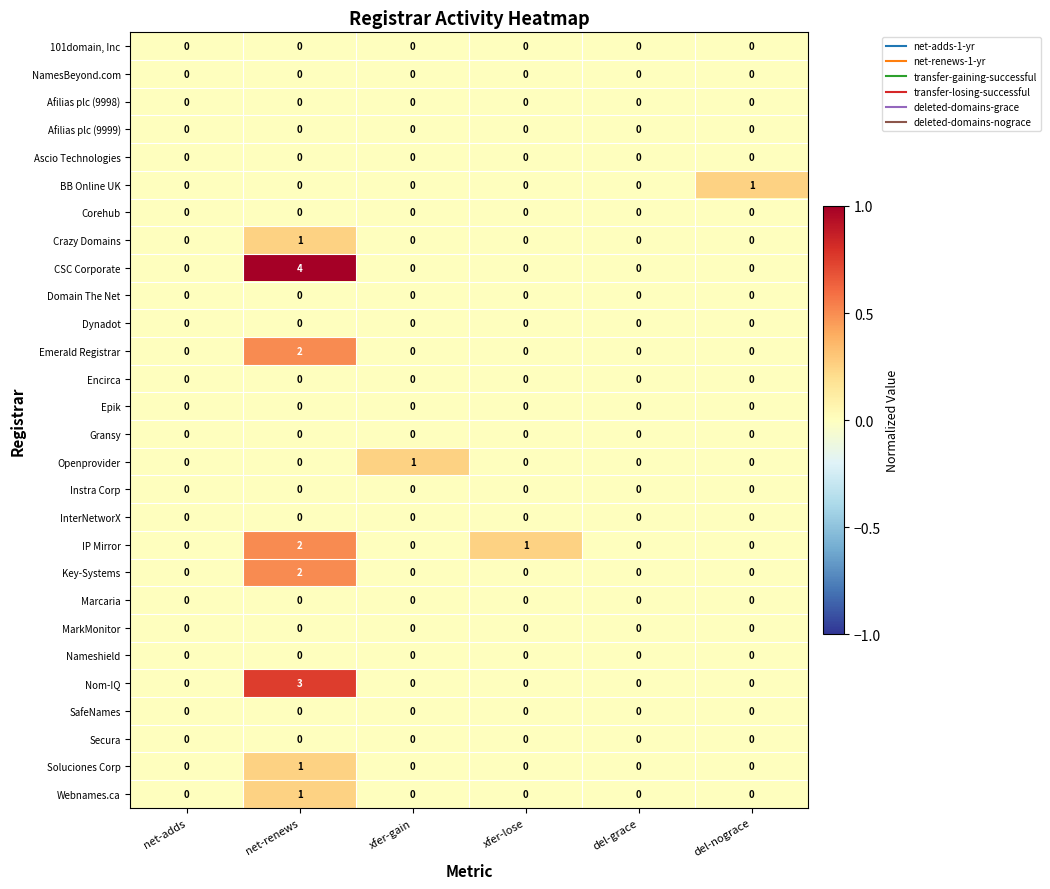

Which series has the largest total across all categories?

CSC Corporate